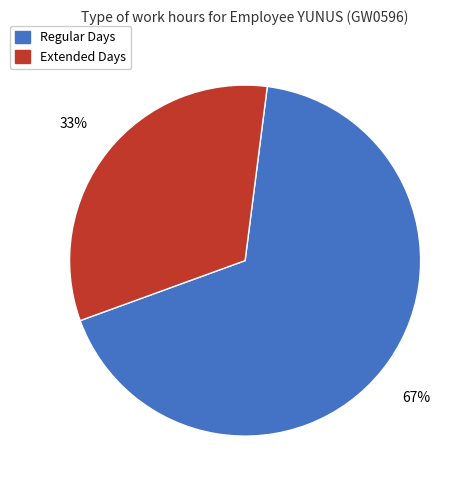

To the nearest percent, what is the average slice percentage?

50%